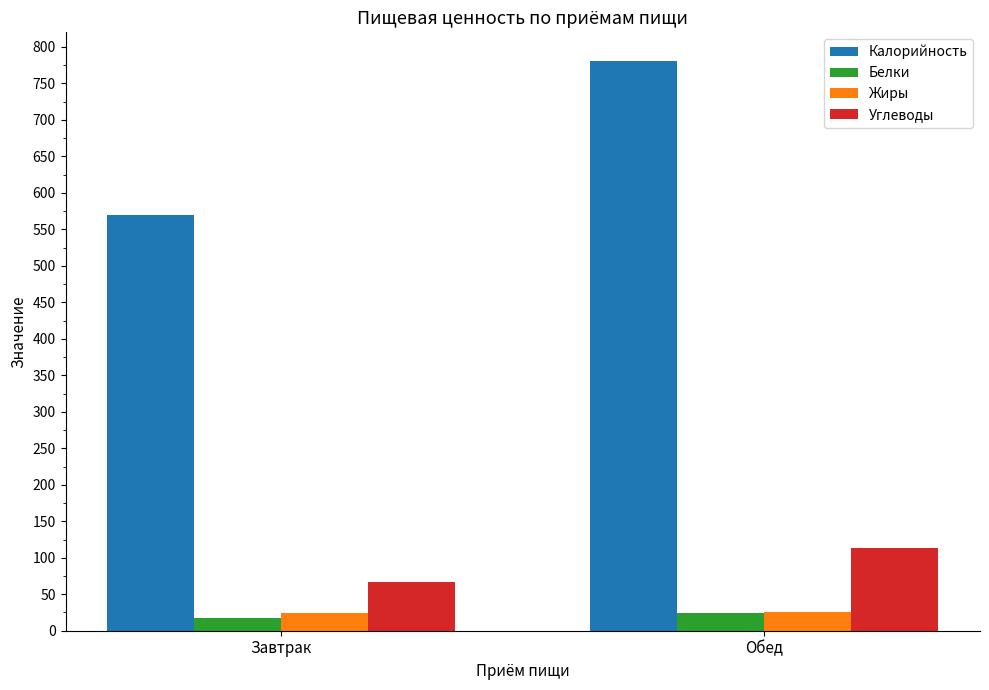

The value of Жиры at Завтрак is 23.7. True or false?

True